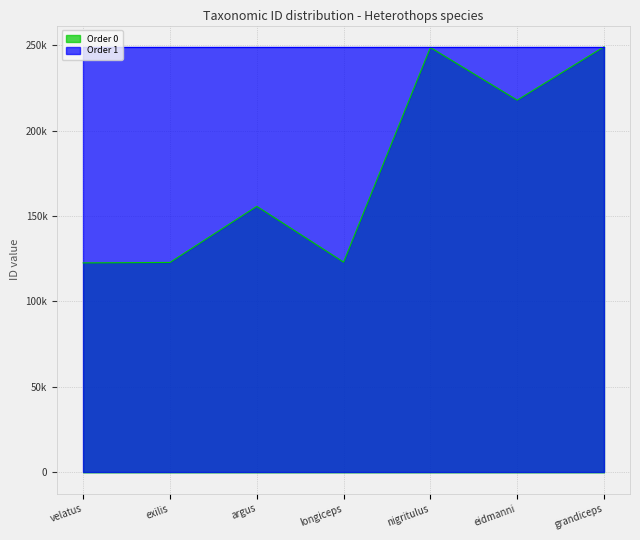

How many values exceed 155693?

3